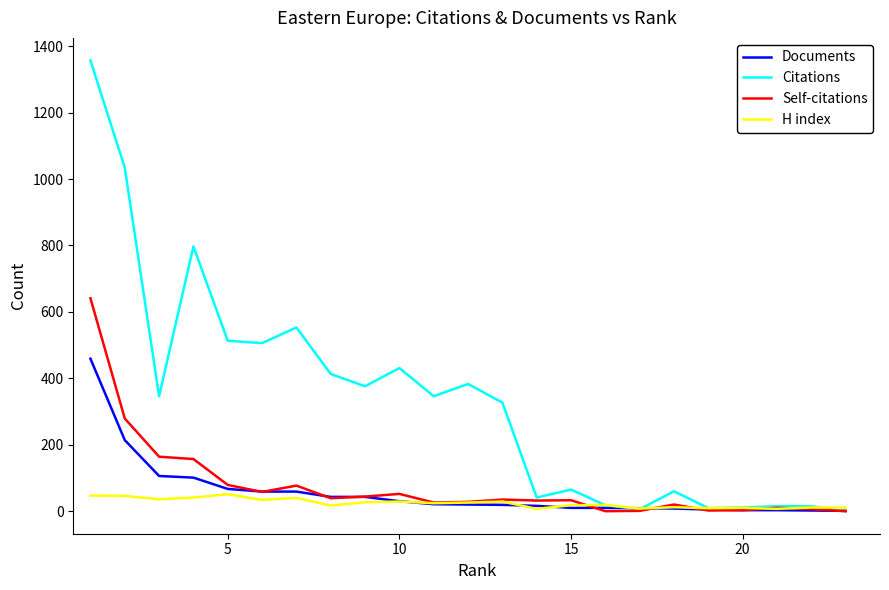

True or false: H index has more than 0 interior local peaks.

True